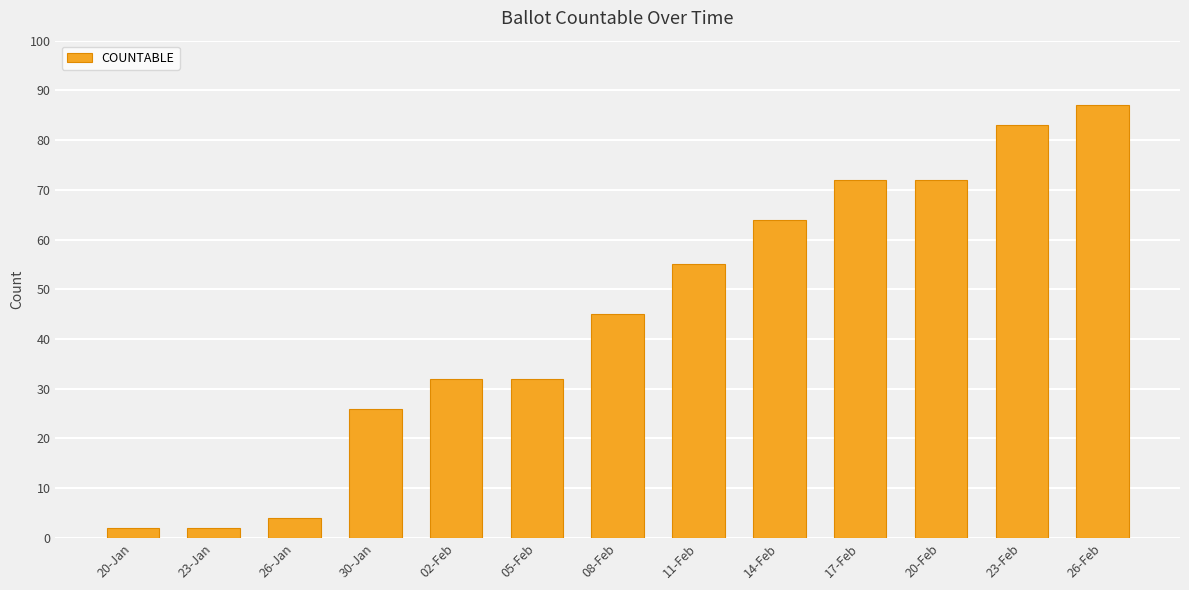

Where is the data nearest to the value 44?

08-Feb